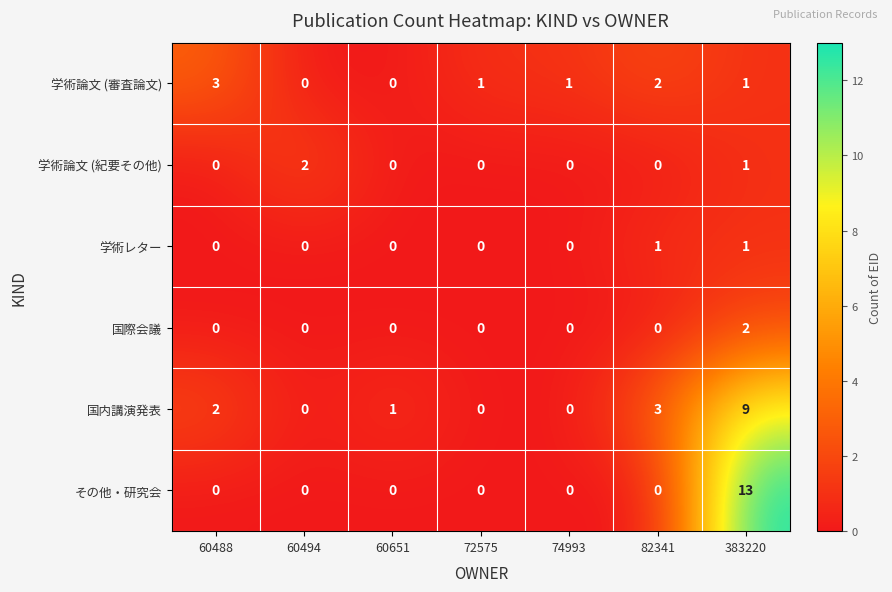

What is the difference between the highest and lowest values at 72575?

1